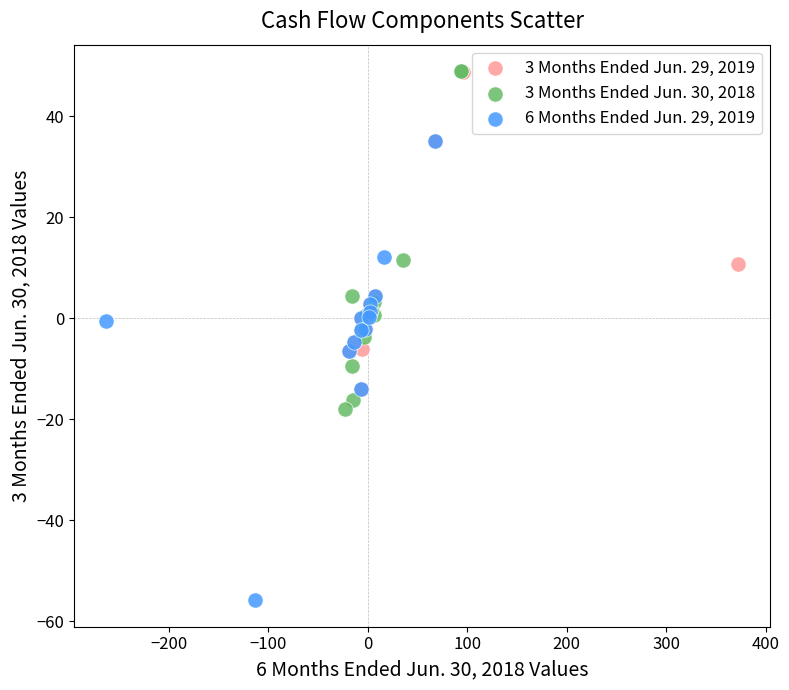

Which series has the widest spread of Y values?

6 Months Ended Jun. 29, 2019